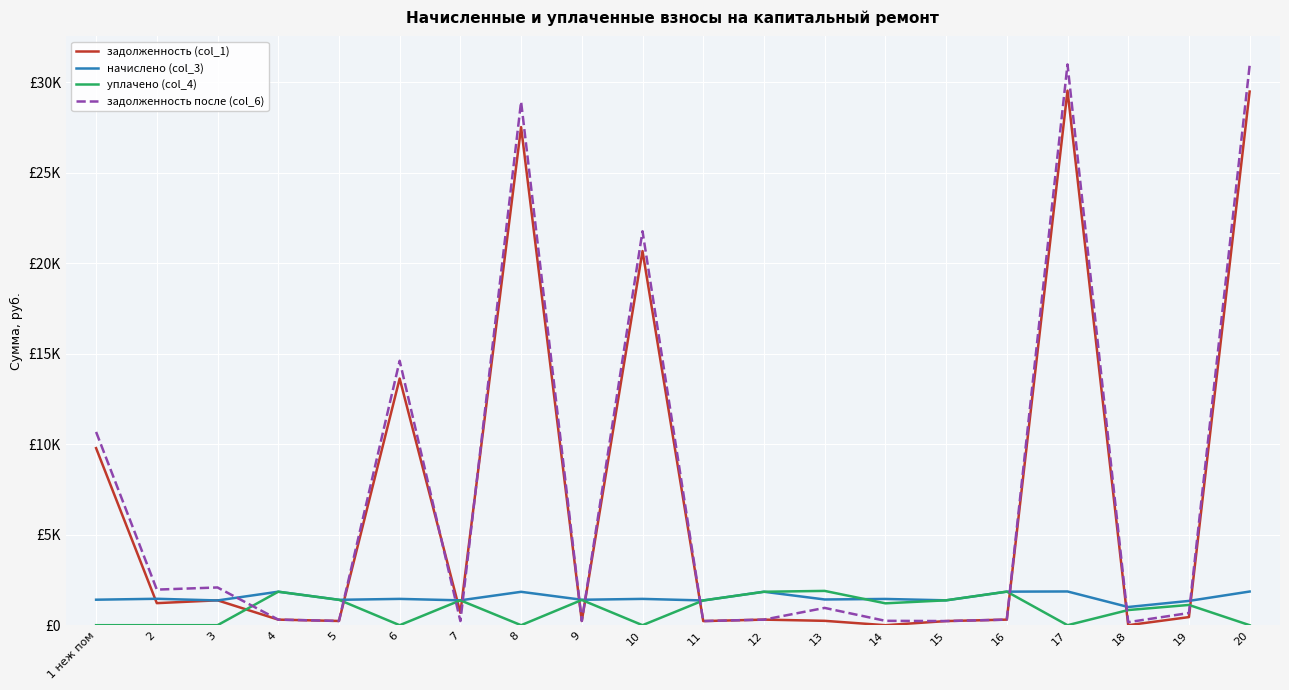

Reading left to right, extract all data points from this chart.

задолженность (col_1): 9782.6	1218.3	1374.4	308.1	233.4	13627.8	686.9	27519.5	234.3	20672.0	227.6	307.9	241.6	0.0	228.0	308.2	29533.6	0.0	447.8	29483.2
начислено (col_3): 1408.7	1459.6	1367.4	1850.8	1402.4	1453.3	1373.8	1844.4	1405.6	1453.3	1367.4	1847.6	1421.5	1450.1	1373.8	1853.9	1863.5	1004.9	1342.0	1860.3
уплачено (col_4): 0.0	0.0	0.0	1850.0	1403.0	0.0	1373.9	0.0	1393.8	0.0	1367.3	1847.6	1895.3	1208.4	1374.7	1855.0	0.0	837.4	1119.1	0.0
задолженность после (col_6): 10678.5	1966.4	2084.8	308.9	233.1	14608.8	228.7	28927.4	234.3	21765.8	227.9	307.9	955.5	241.7	228.0	307.7	30982.4	167.5	672.0	30929.5